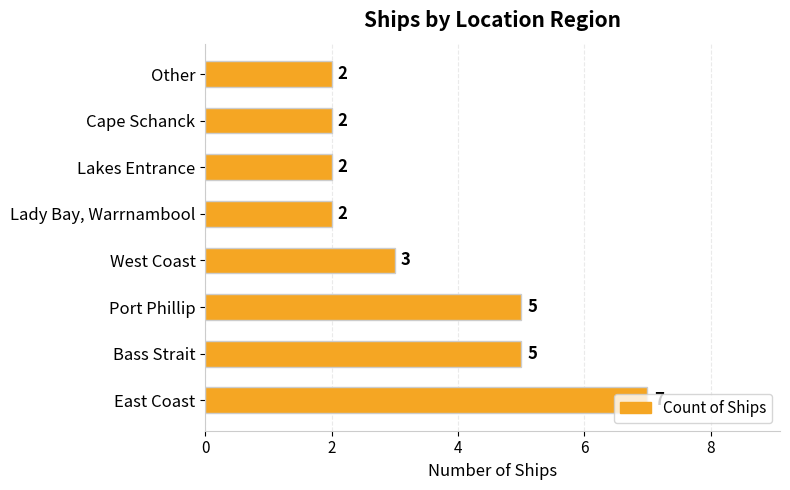

What is the sum of all values?

28